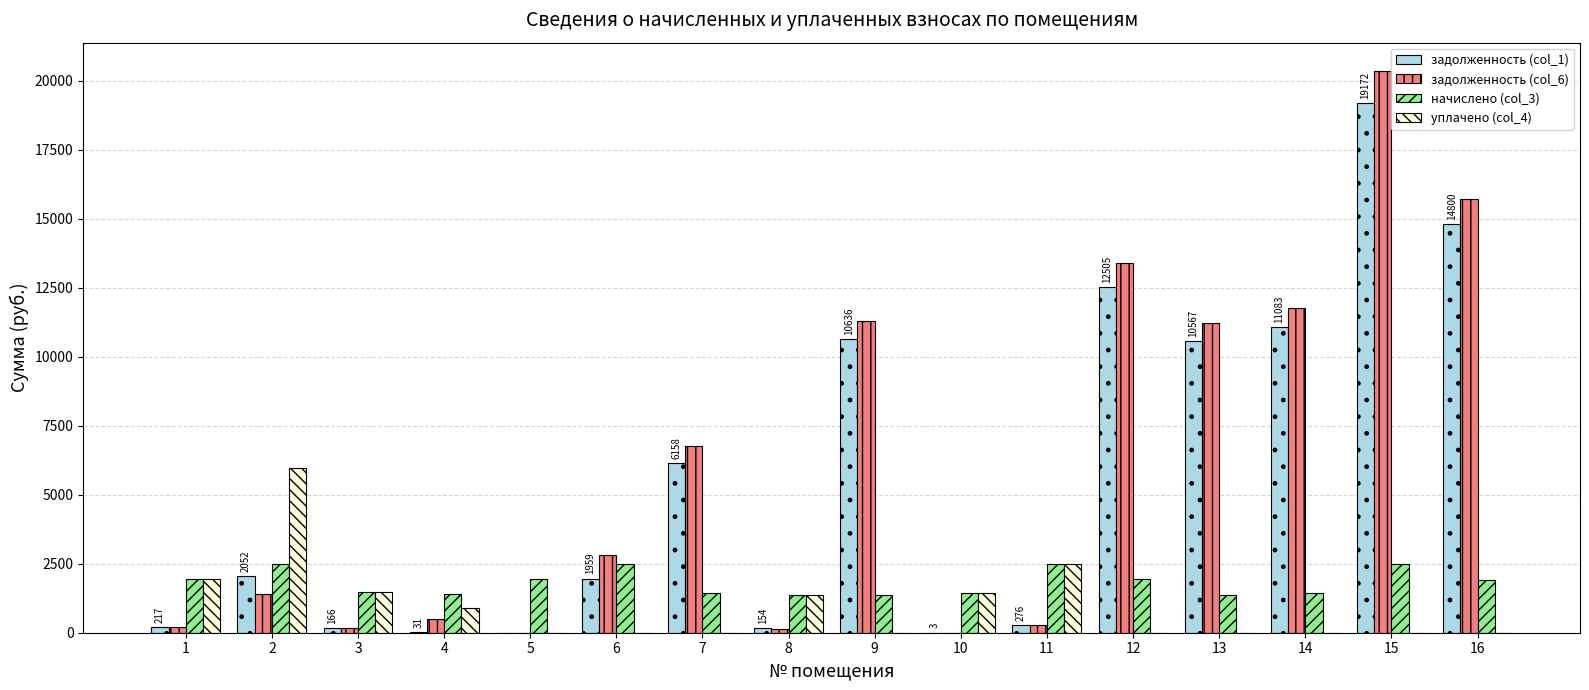

The начислено (col_3) series shows 1381.0 at 8. True or false?

True